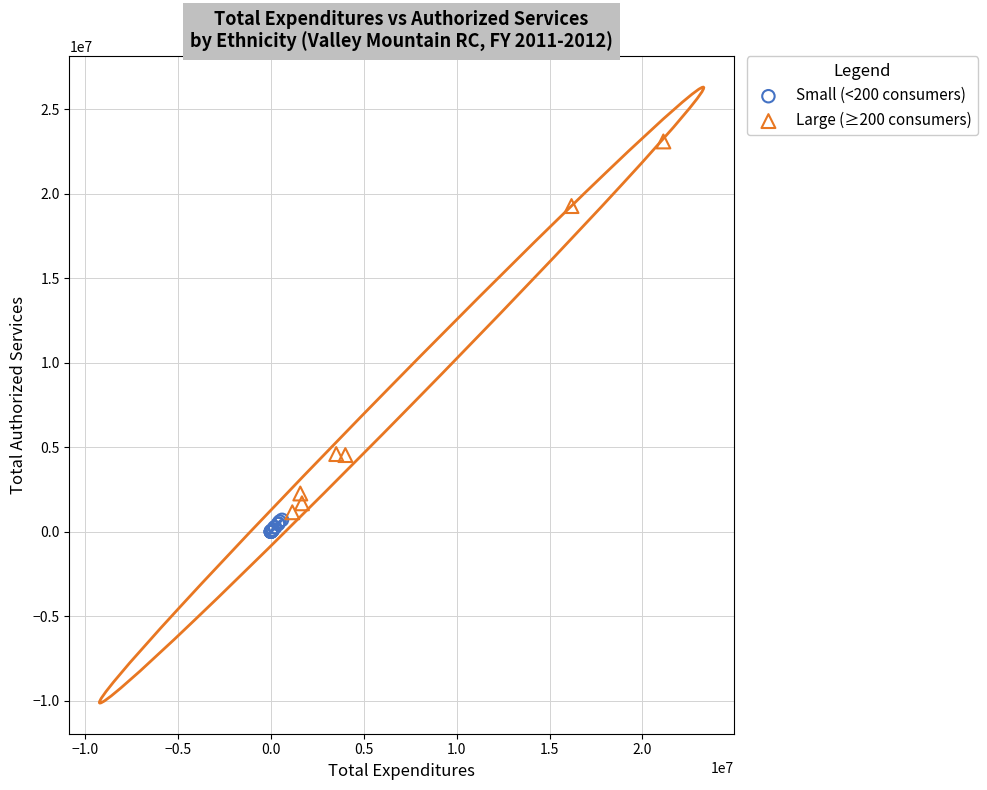

What are all the series names shown in the legend?

Small (<200 consumers), Large (≥200 consumers)